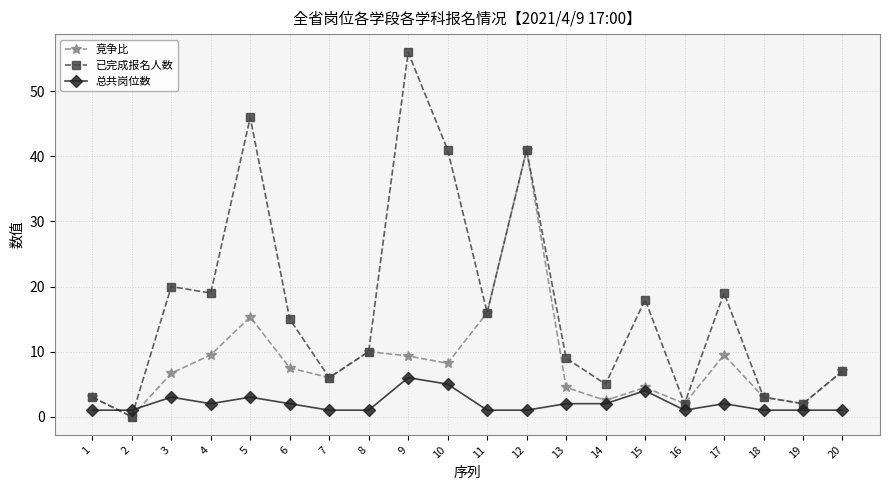

The value of 已完成报名人数 at 2 is 24.7. True or false?

False